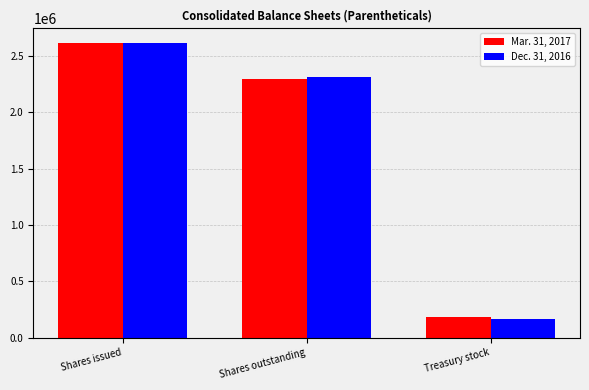

Which series has the widest spread of values?

Dec. 31, 2016